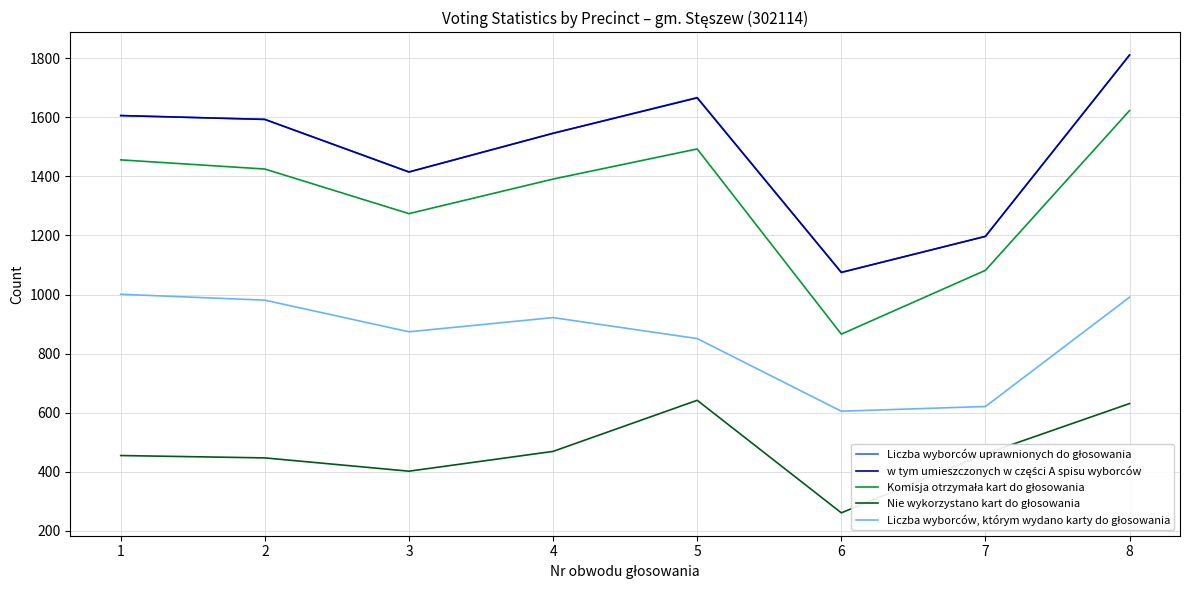

How many lines are shown in the chart?

5